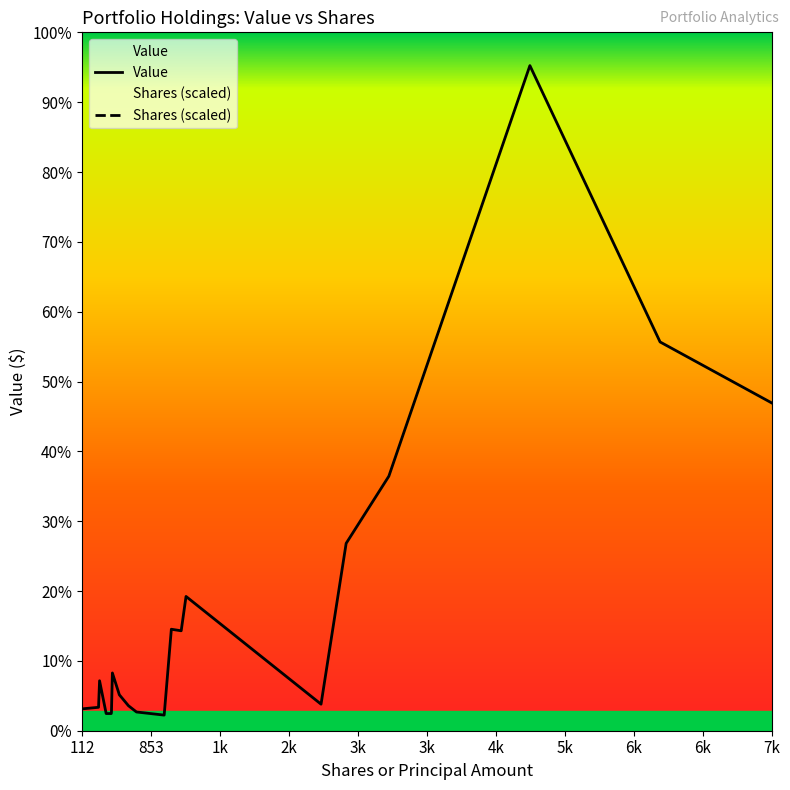

Is this an area chart (filled region under the line)?

No